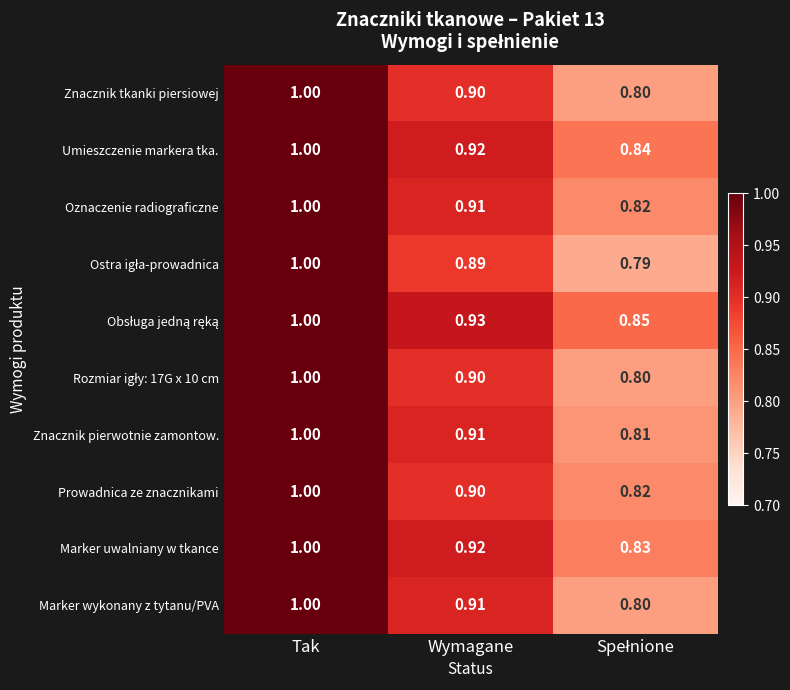

At which category is the sum across all series the highest?

Tak